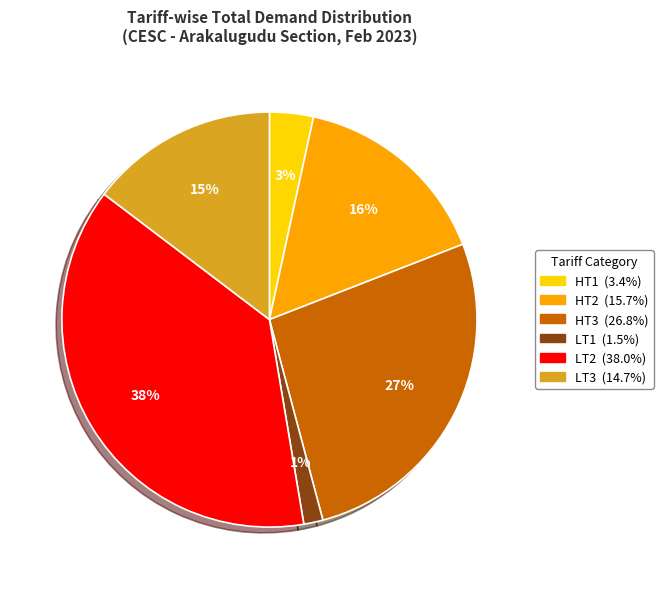

How many slices are in this pie chart?

6